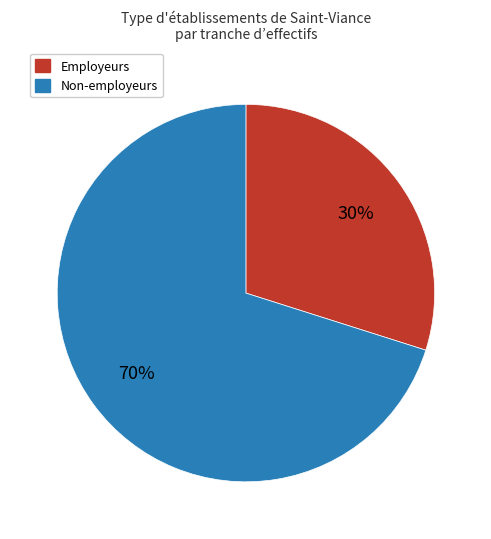

Which has a higher value, Non-employeurs or Employeurs?

Non-employeurs